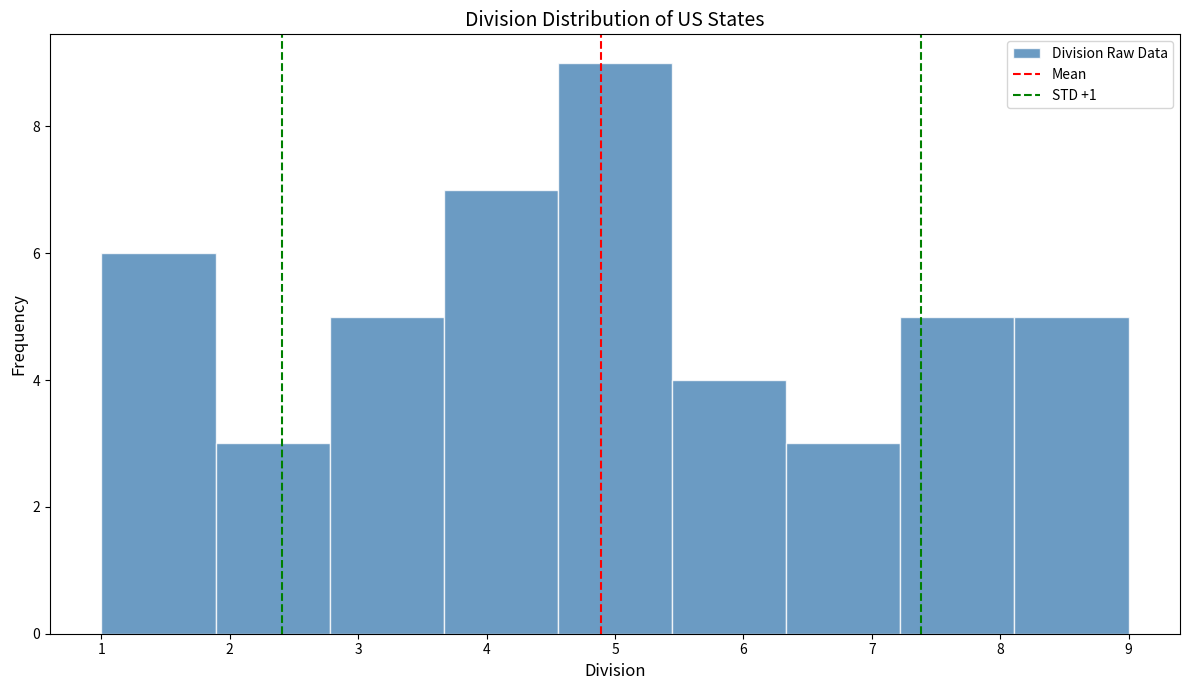

How tall is the bar that spans 4.6 to 5.4 on the x-axis? Neither the bar edges nor the heights are printed on the chart, so give them approximately, as read against the axes.

9